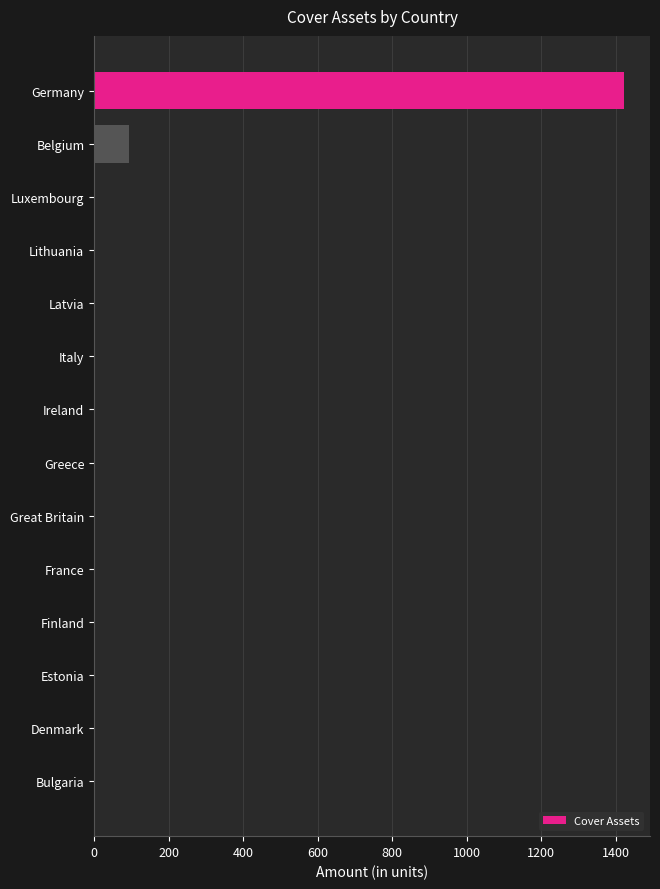

What is the maximum value shown in the chart?

1421.2